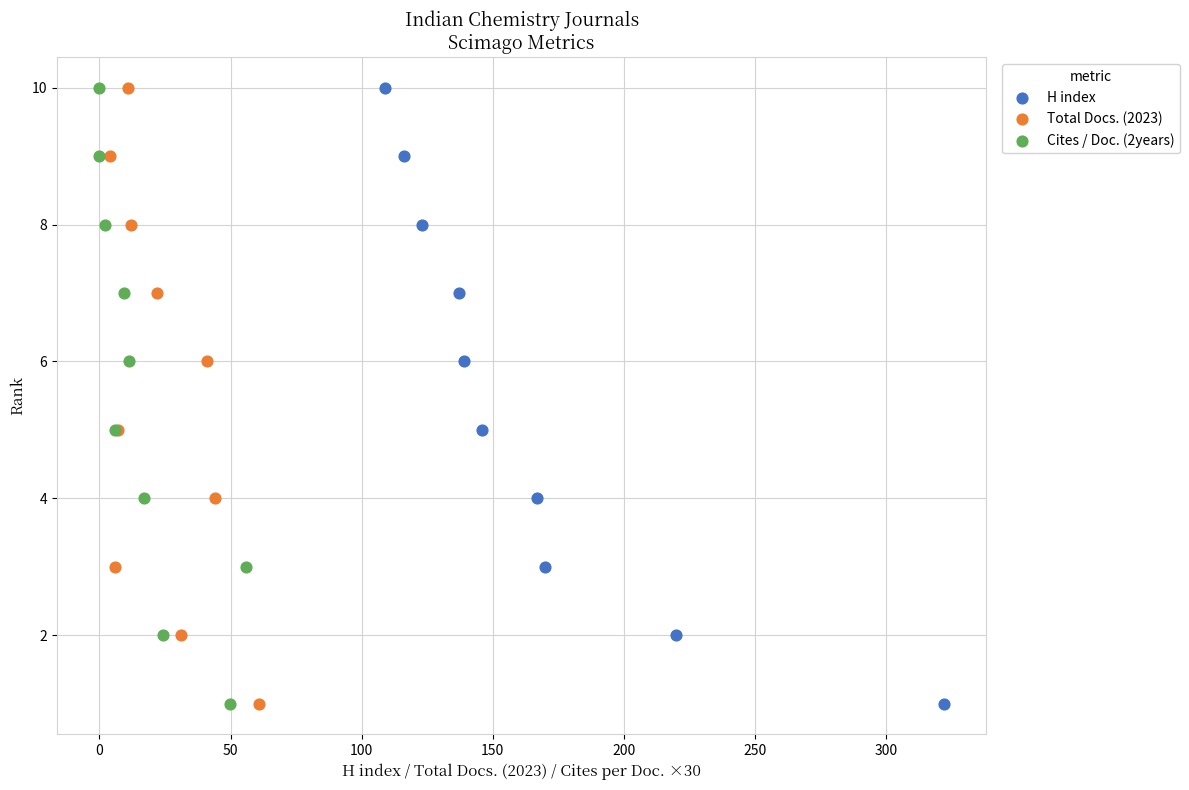

What are all the series names shown in the legend?

H index, Total Docs. (2023), Cites / Doc. (2years)